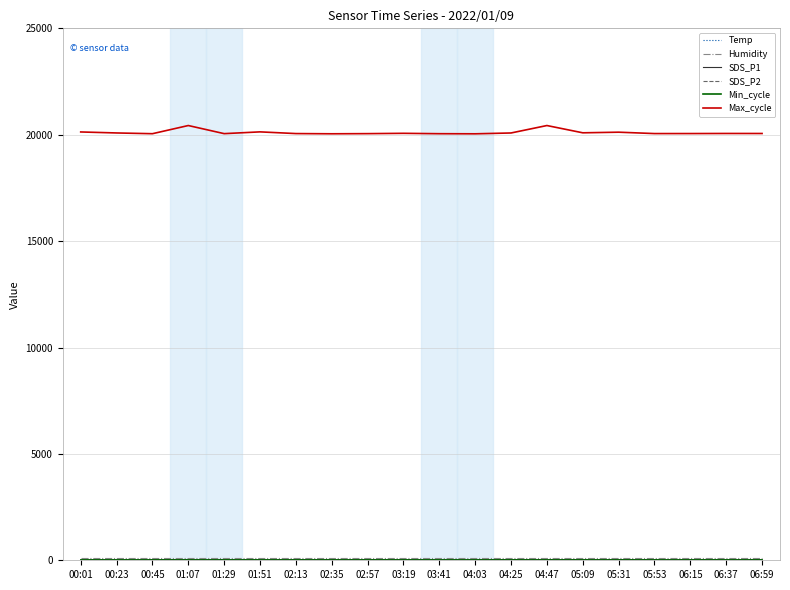

Which series has the largest range (max minus min)?

Max_cycle